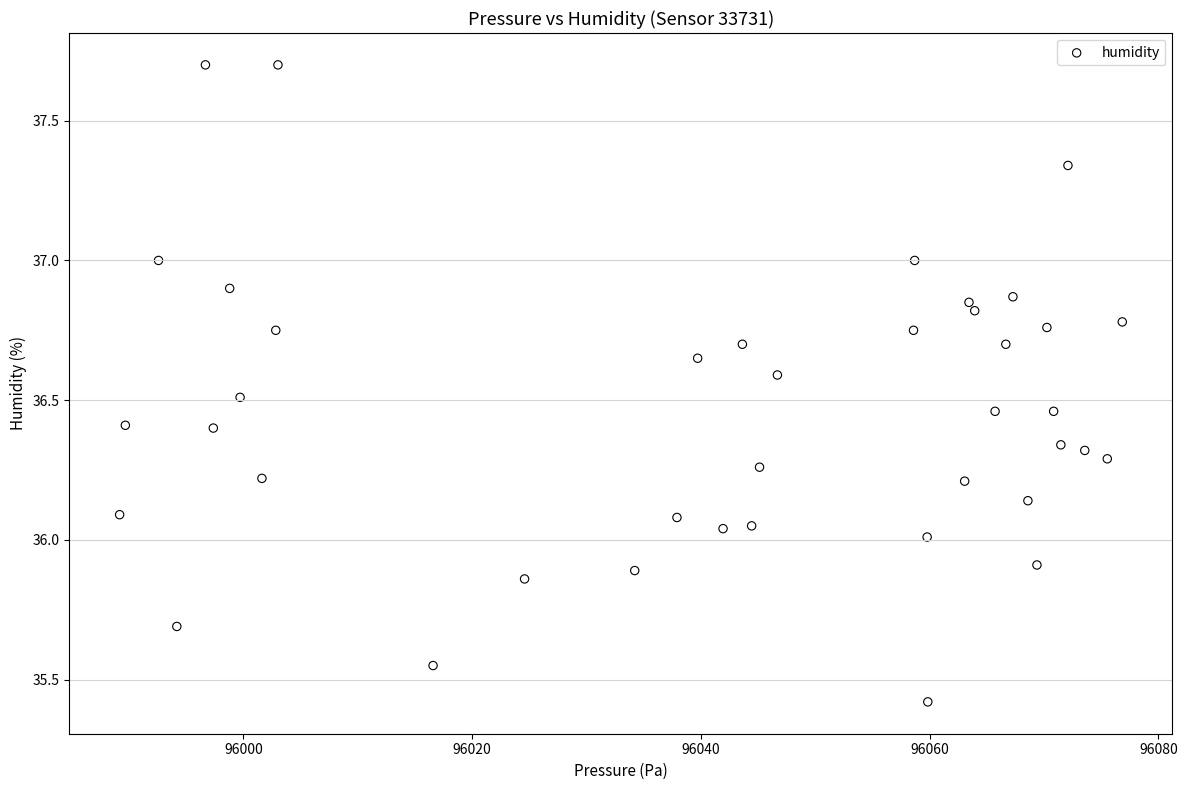

What is the range of Y values (max minus min)?

2.3